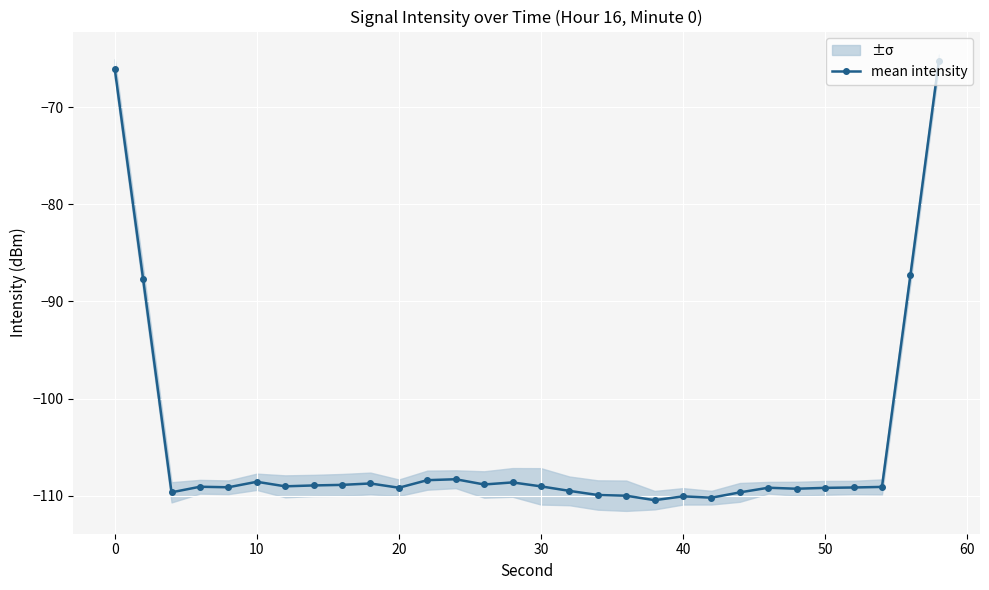

What is the lowest value of the mean intensity series?

-110.4